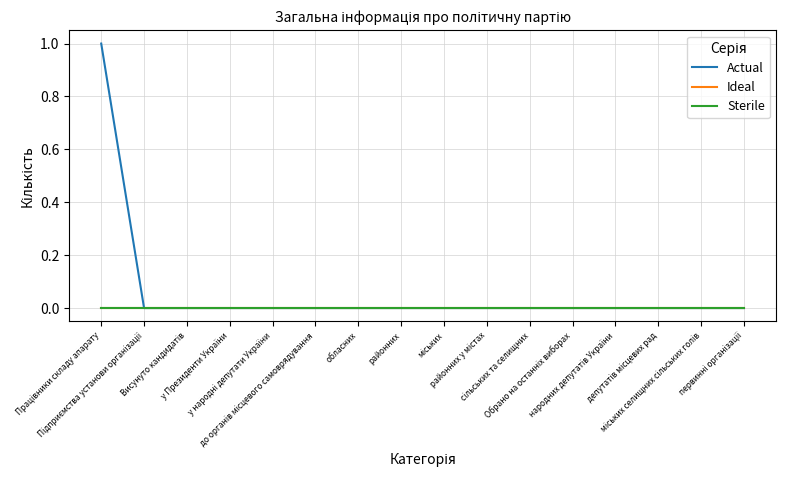

Does the chart have visible grid lines?

Yes